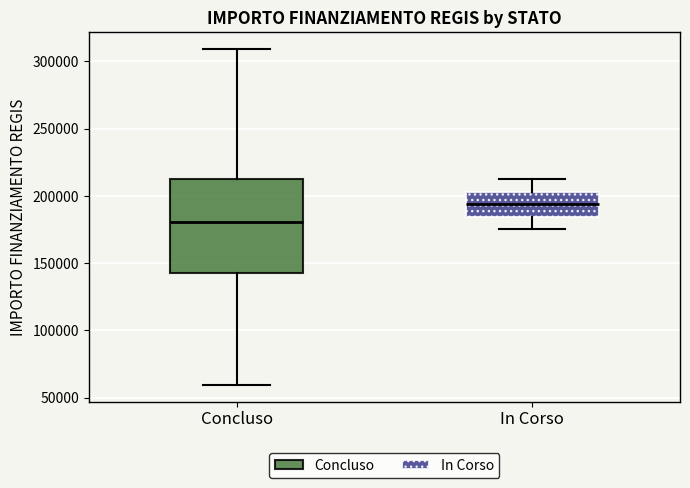

Comparing the boxes themselves (not the whiskers), which one is the tallest?

Concluso